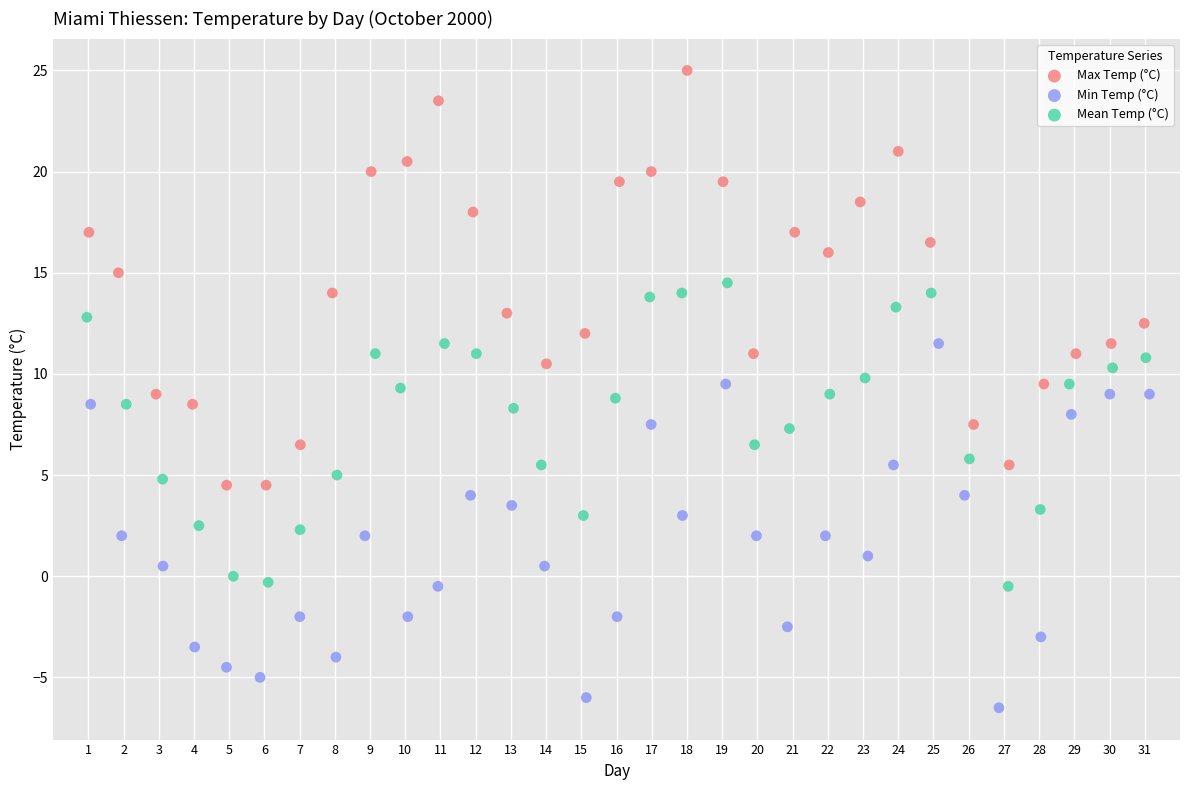

Which series has the widest spread of Y values?

Max Temp (°C)